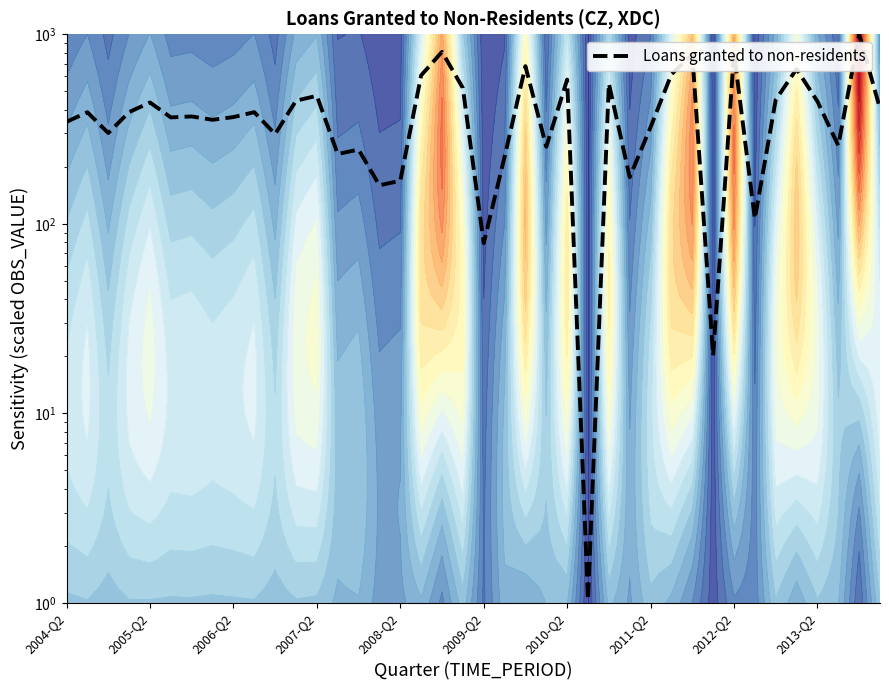

How many series are shown in this chart?

1